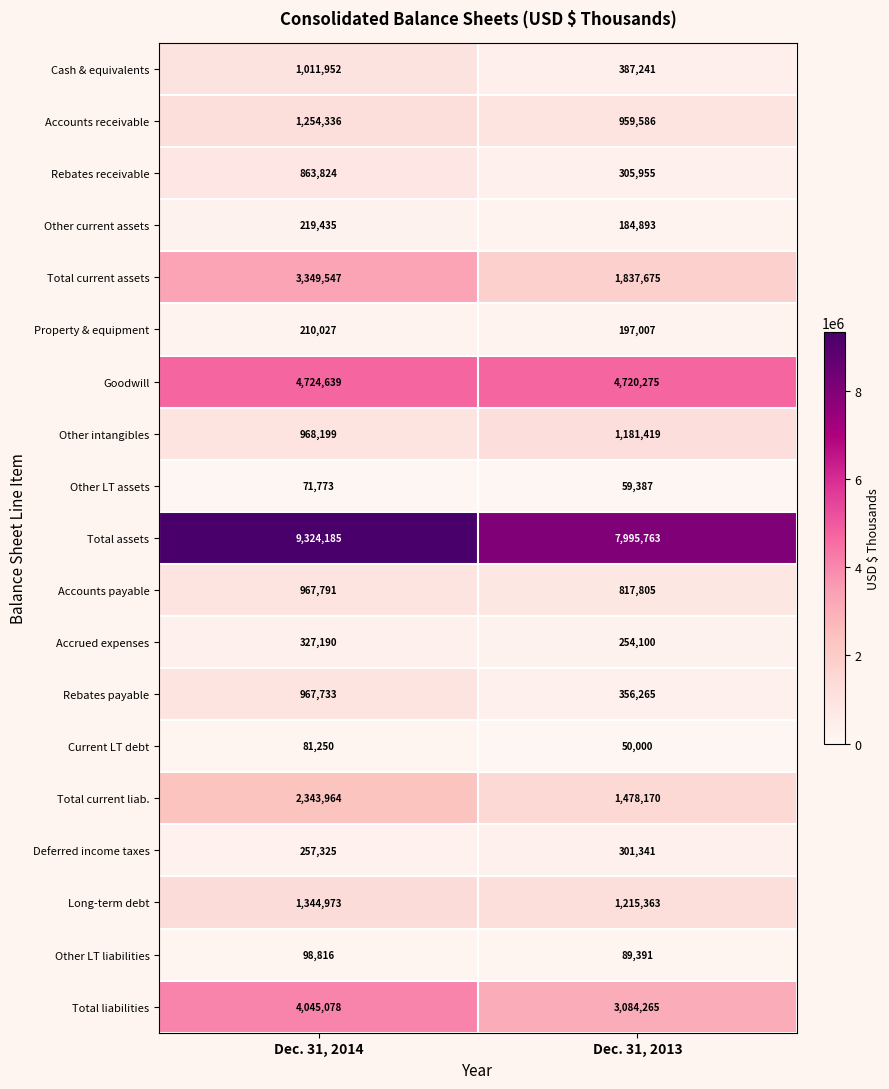

At which category does the chart reach its peak across all series?

Dec. 31, 2014